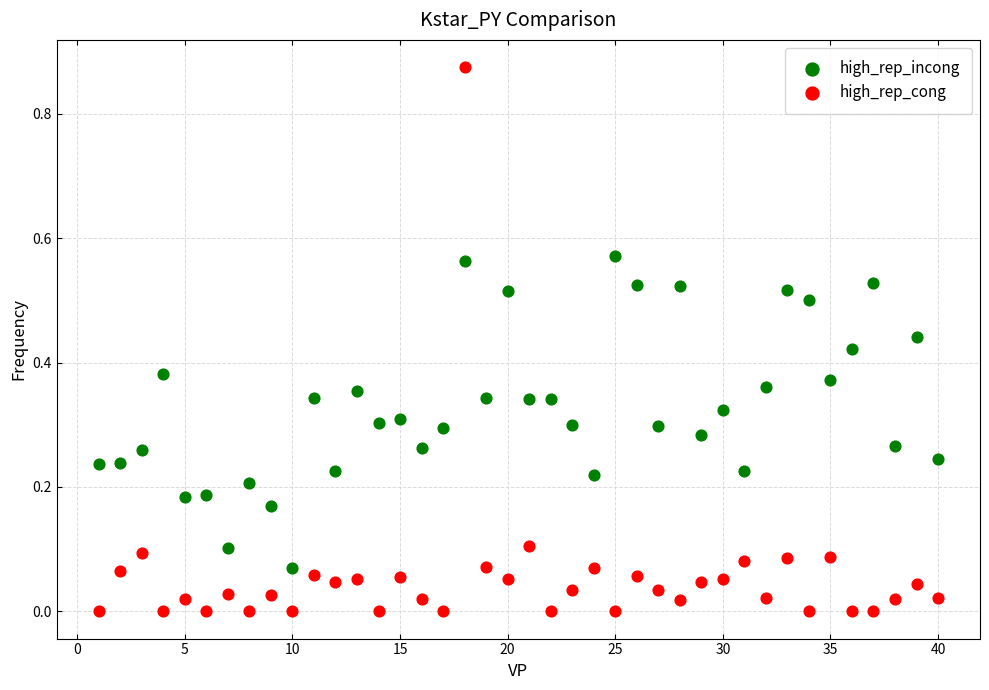

Which series contains the lowest Y value?

high_rep_cong